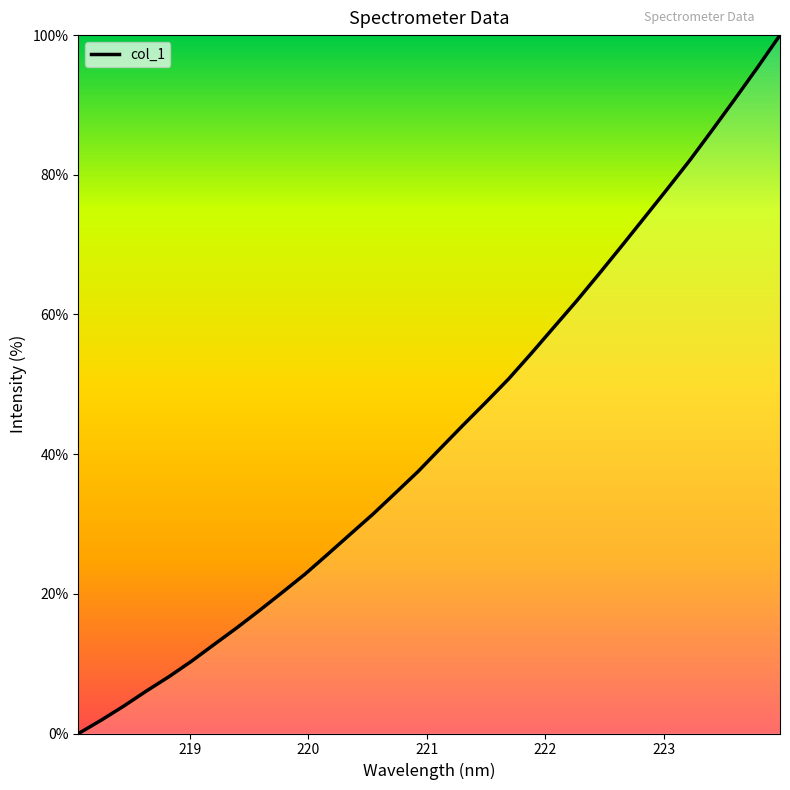

What is the difference between the maximum and minimum values?

100.0